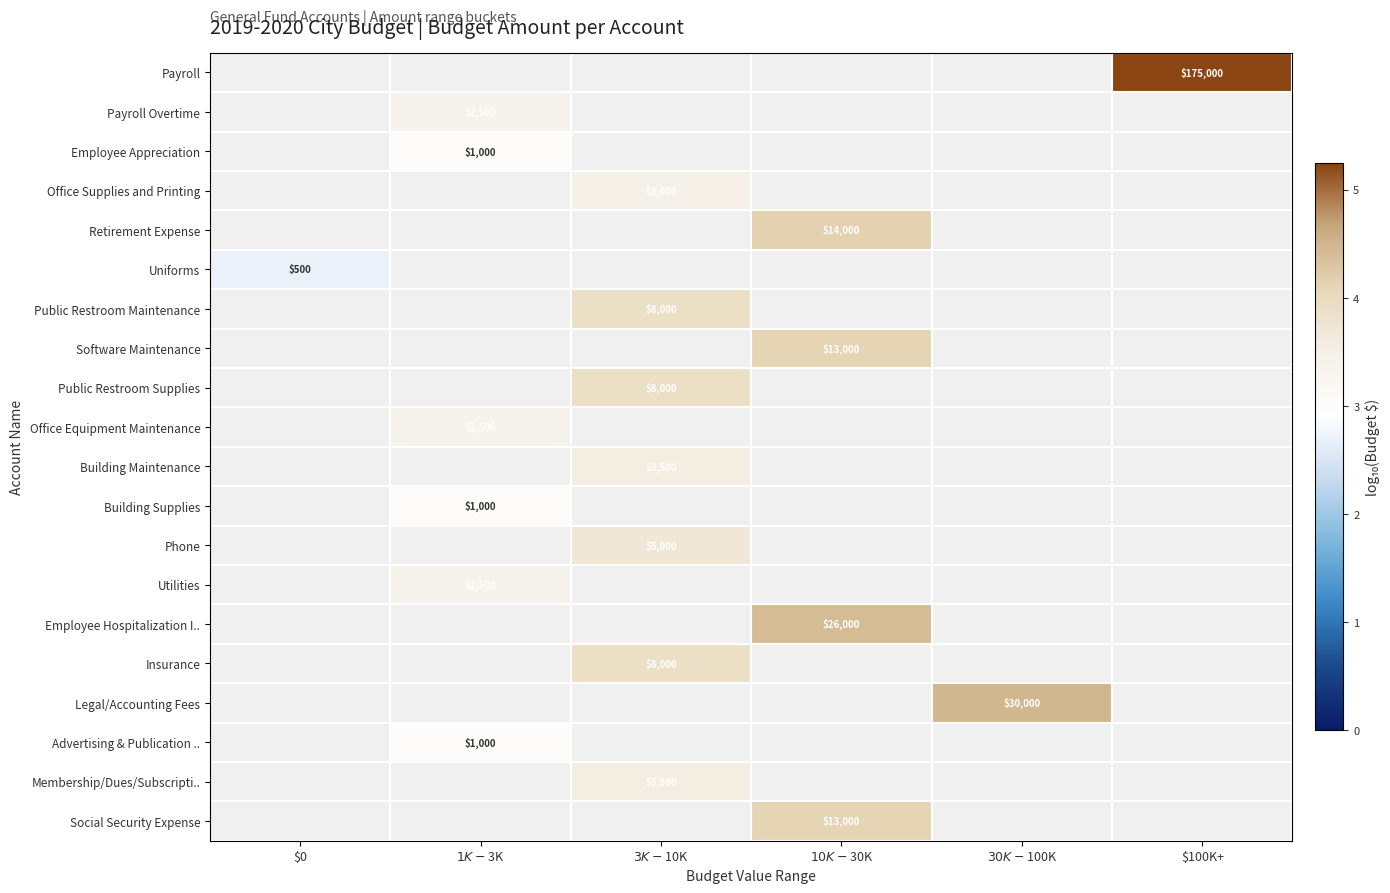

Is the value of Payroll Overtime at $100K+ greater than the value of Building Supplies at $10K-$30K?

No